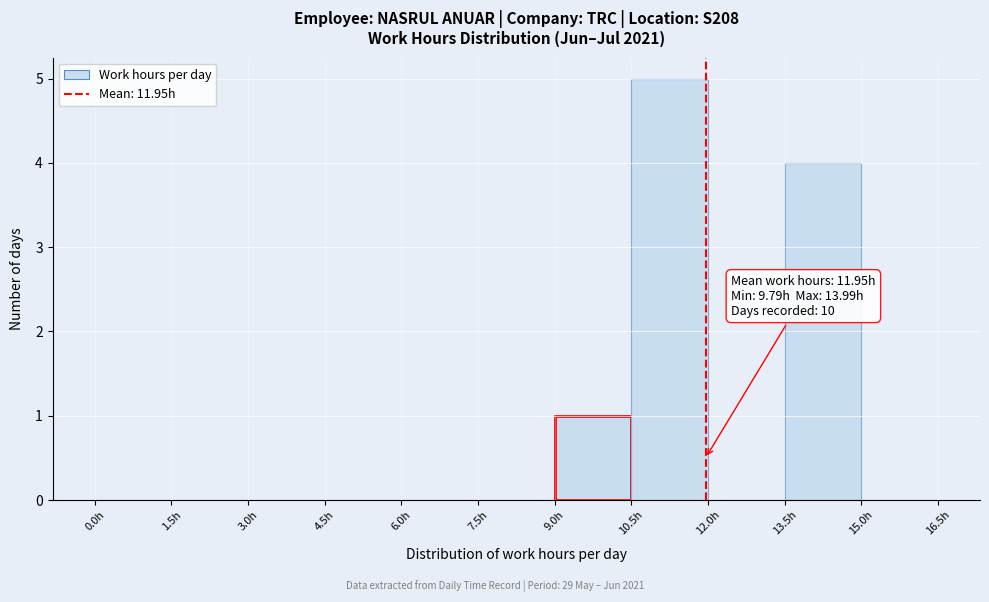

Which range on the x-axis has the tallest bar?

10.5 to 12.0